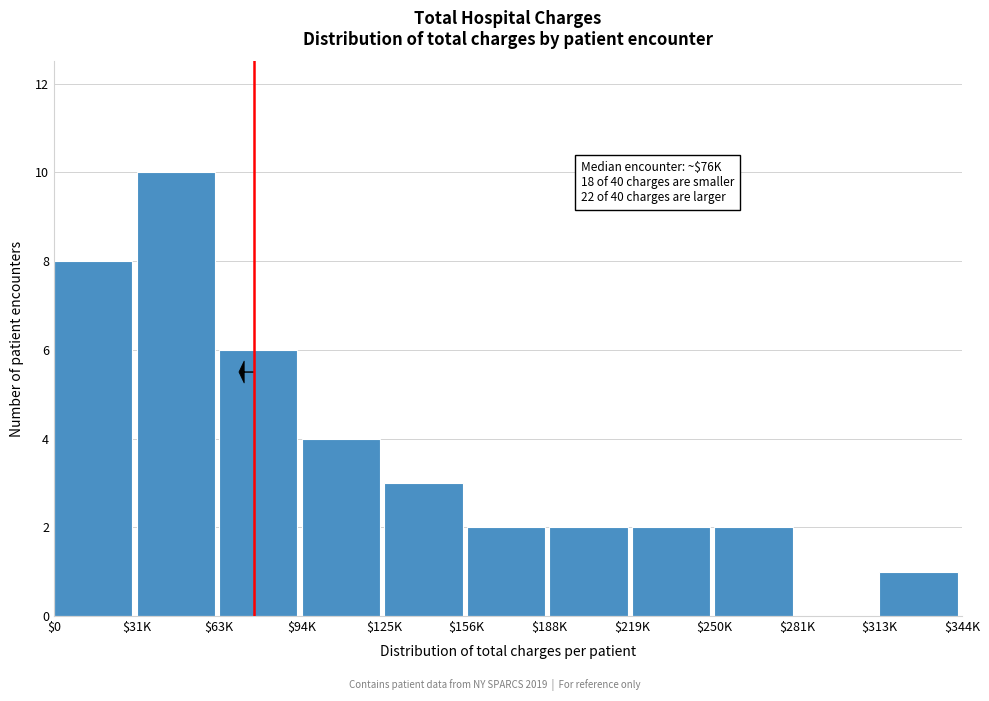

True or false: the data shows 1 at $313K.

True